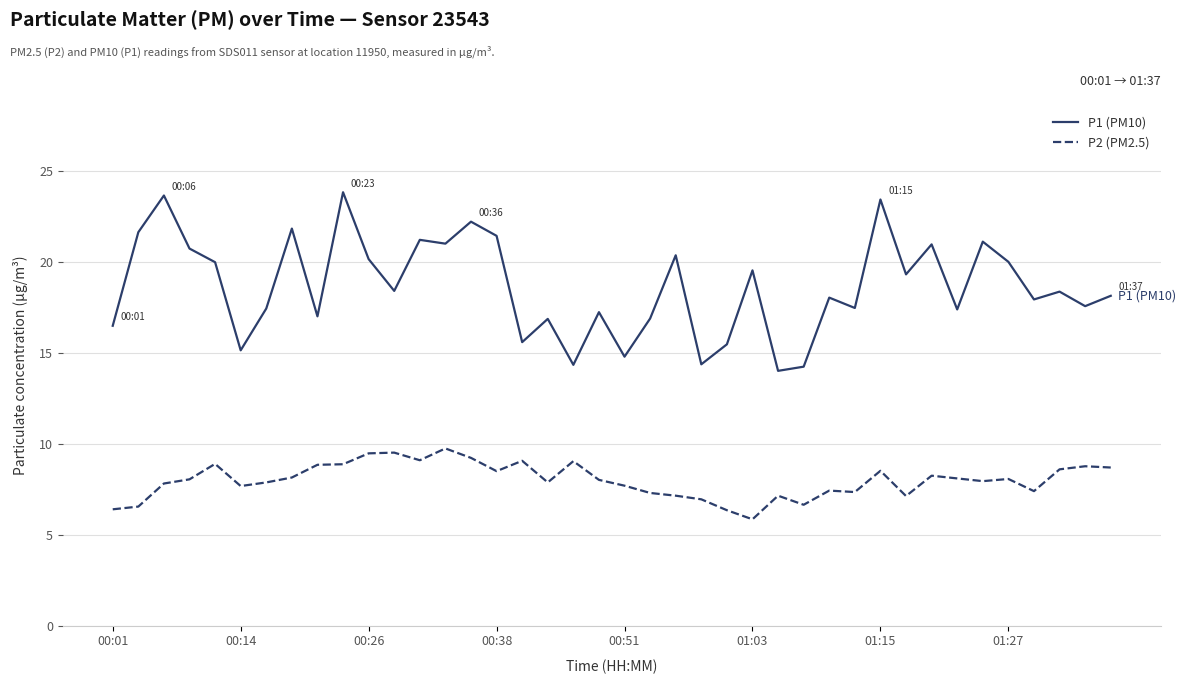

Rank the series by their maximum value, from highest to lowest.

P1 (PM10), P2 (PM2.5)